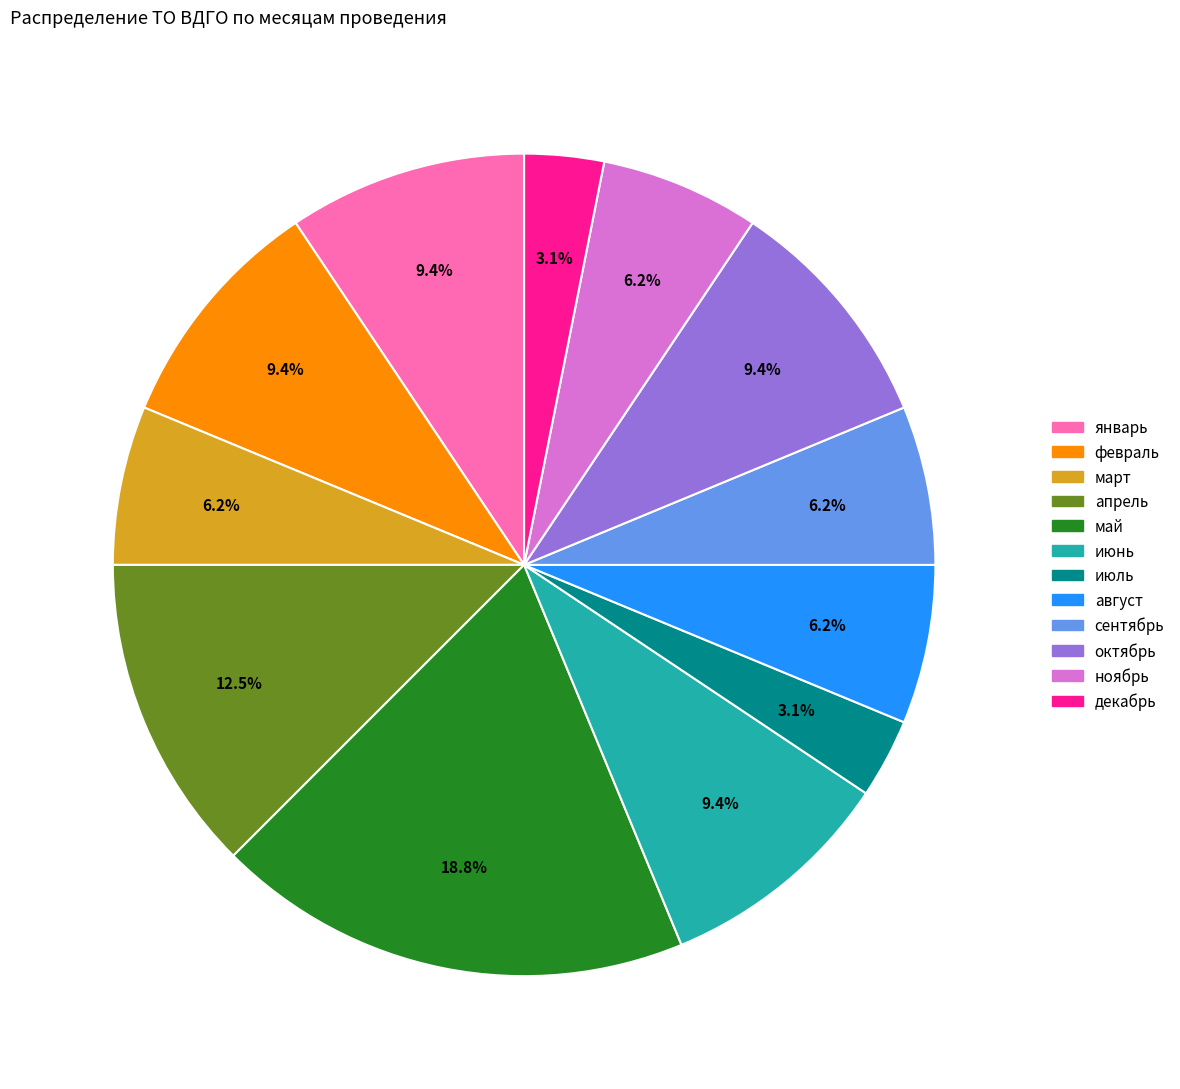

What is the ratio of the value at декабрь to the value at октябрь?

0.3